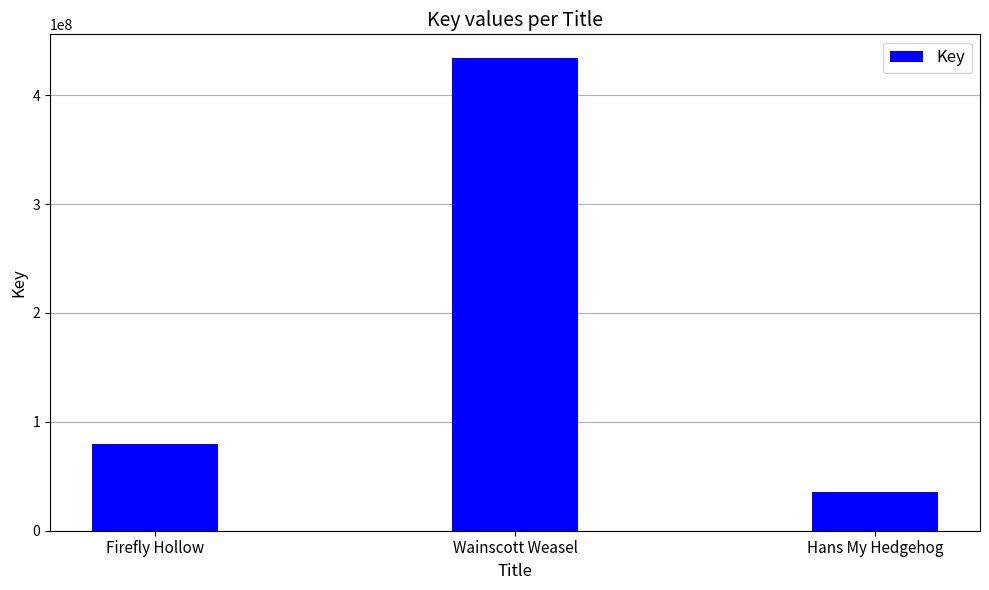

What is the maximum value shown in the chart?

434112352